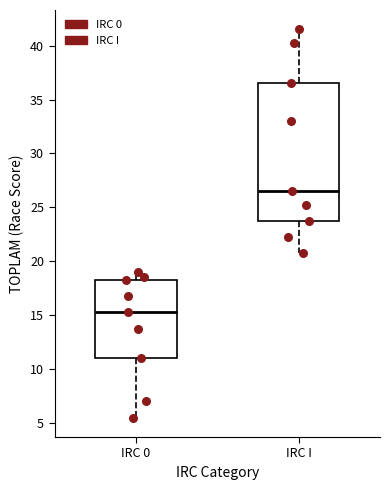

Reading left to right, transcribe this box plot: for each box, give where its median line is, the range the box spans, and where its two whiskers end, as read against the y-axis. The values are not printed on the chart, so give them approximately, as read against the axis.

IRC 0: median 15.5, box 11.0 to 18.5, whiskers 5.5 to 19.0
IRC I: median 26.5, box 24.0 to 36.5, whiskers 21.0 to 41.5